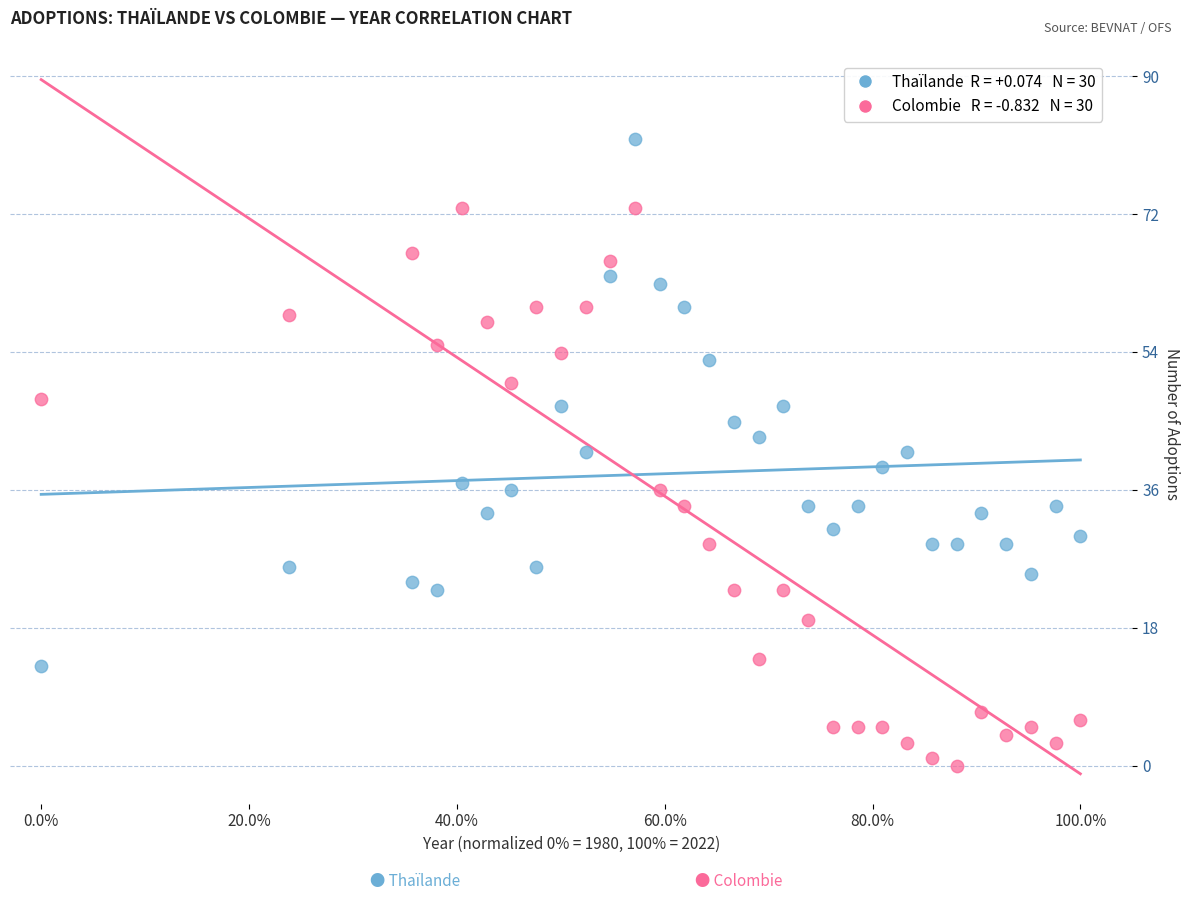

Across all data points, what is the range of Y values (max minus min)?

82